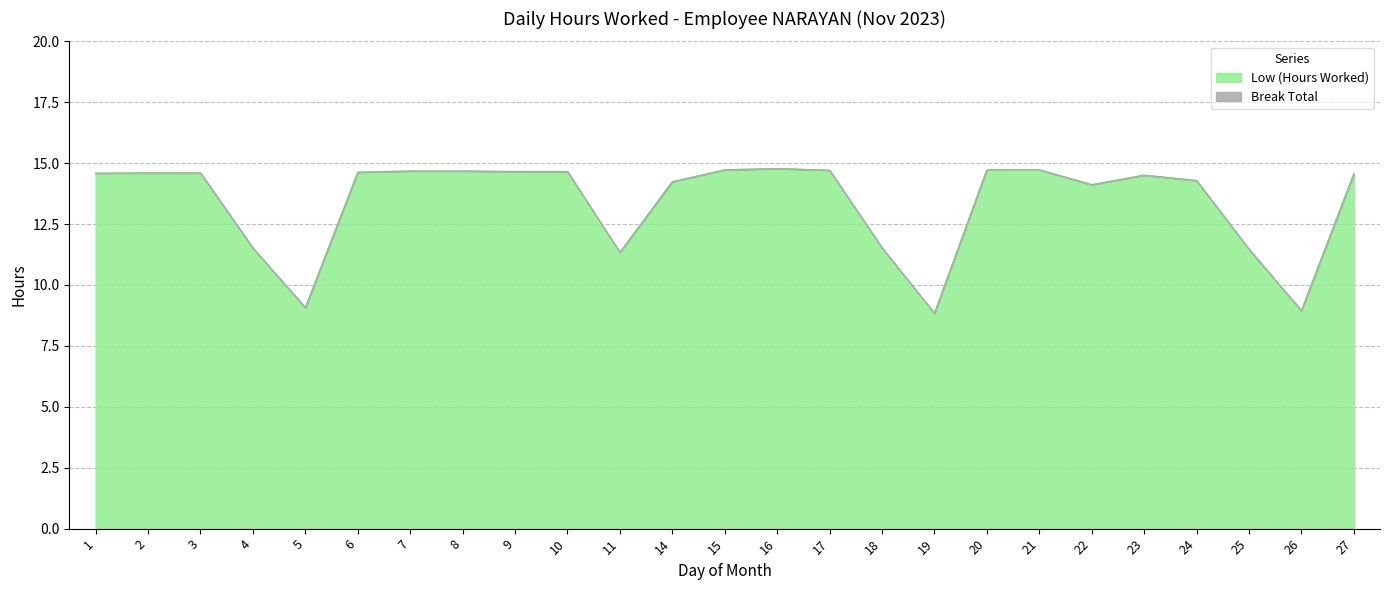

What is the approximate value at 26?

8.9